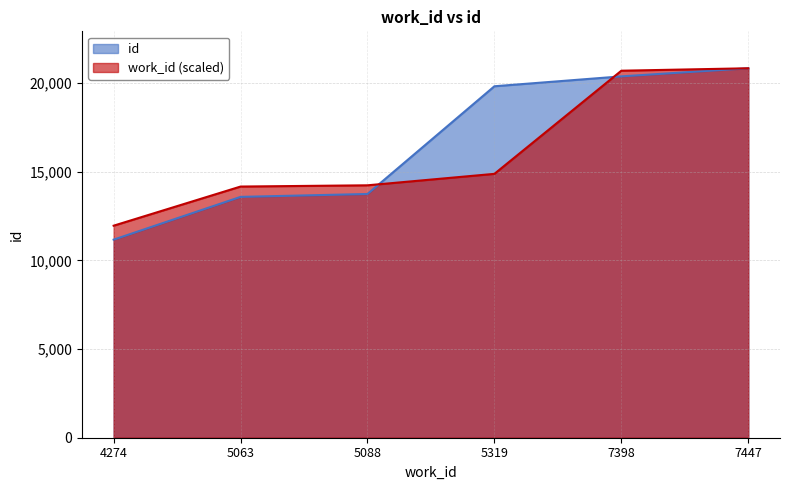

Rank the categories by id value from lowest to highest.

4274, 5063, 5088, 5319, 7398, 7447